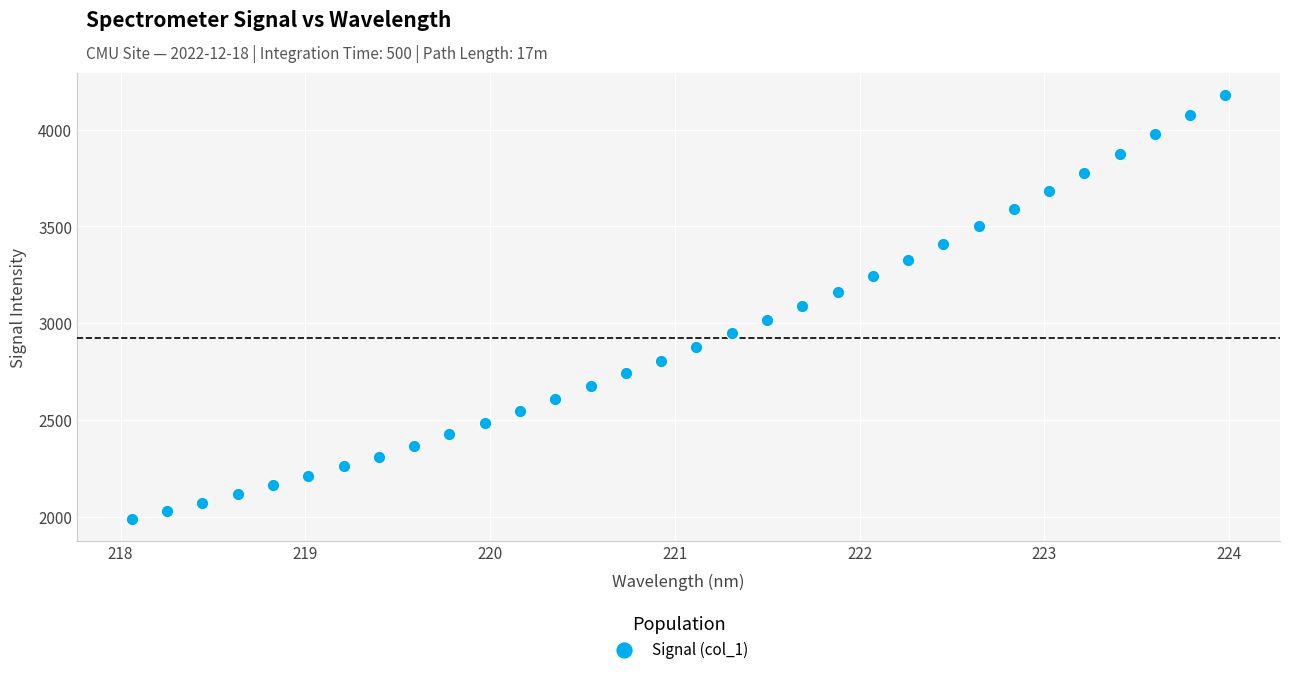

What is the range of Y values (max minus min)?

2195.7